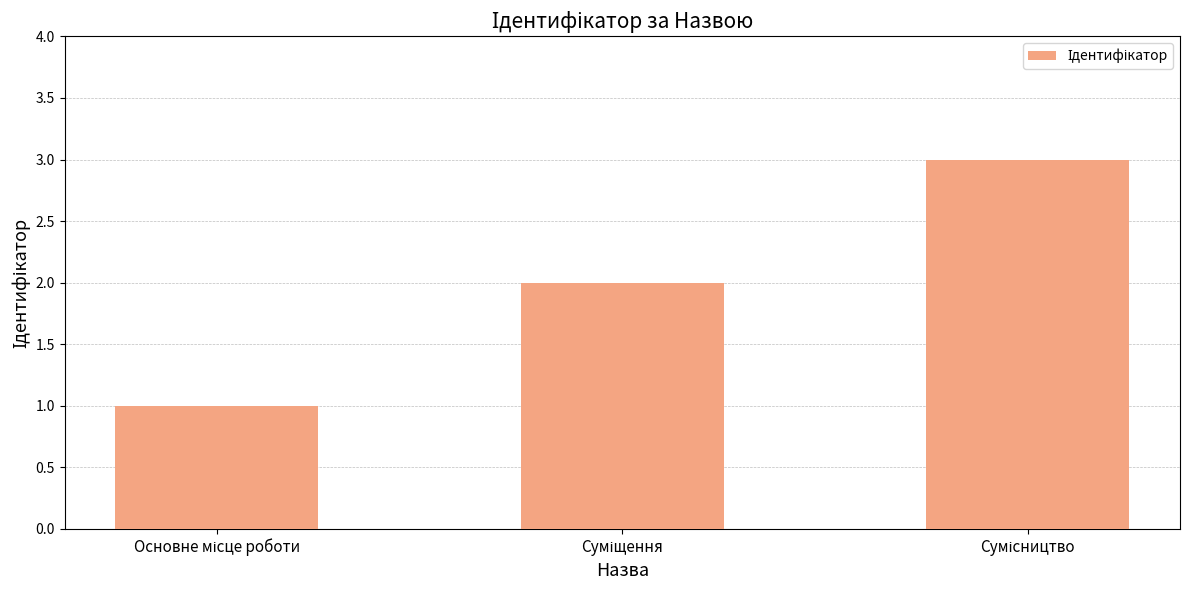

What is the maximum value shown in the chart?

3